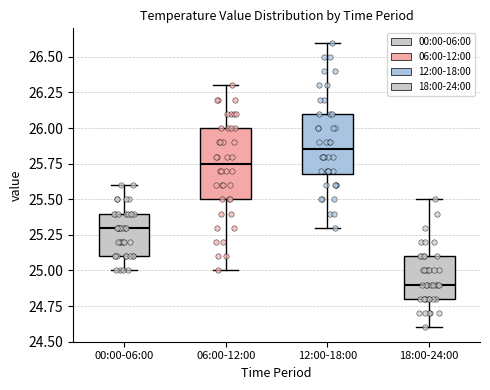

Which box's median line is the lowest?

18:00-24:00